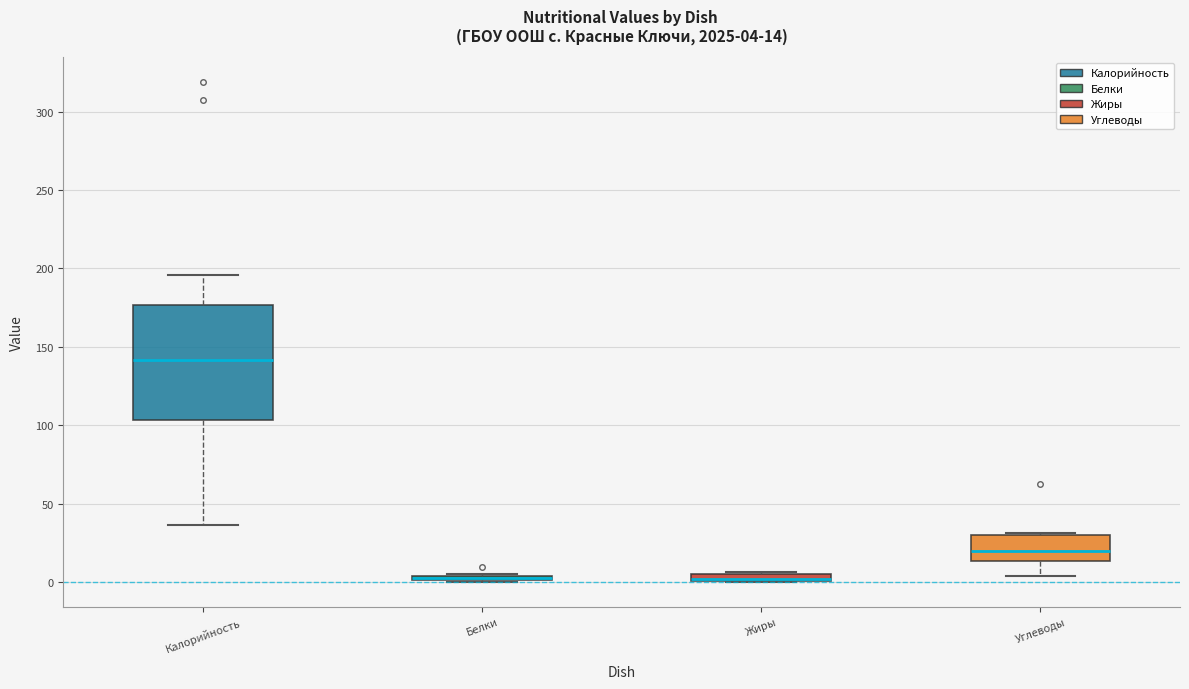

Which box is the tallest, from its lower edge to its upper edge?

Калорийность